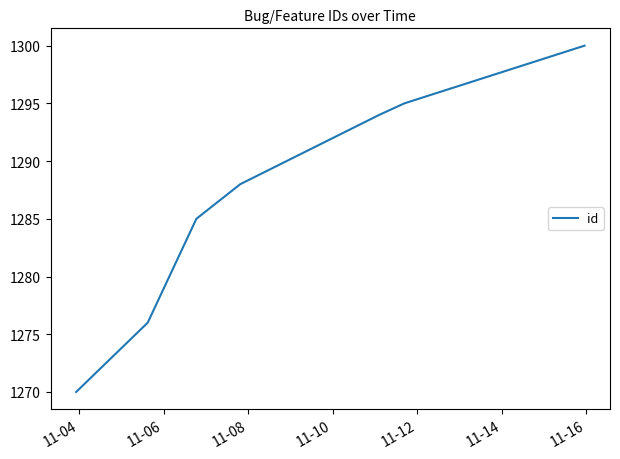

What is the maximum value shown in the chart?

1300